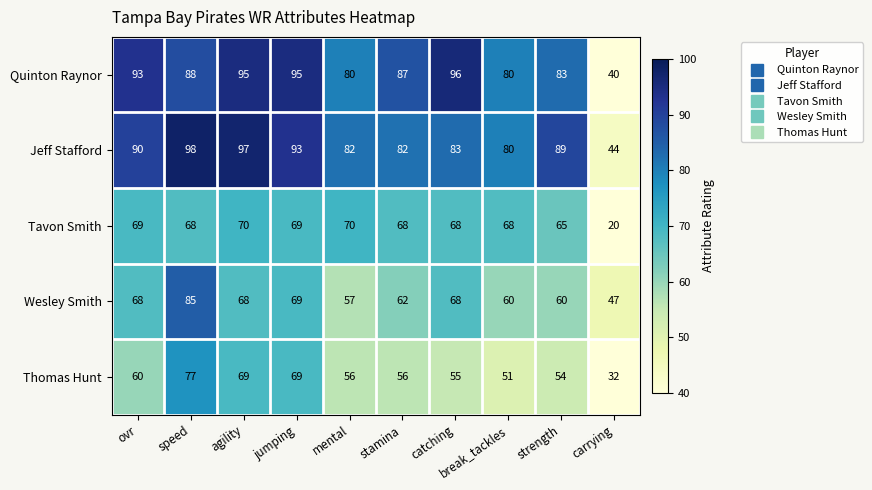

What is the difference between the second highest and second lowest values in the Tavon Smith series?

5